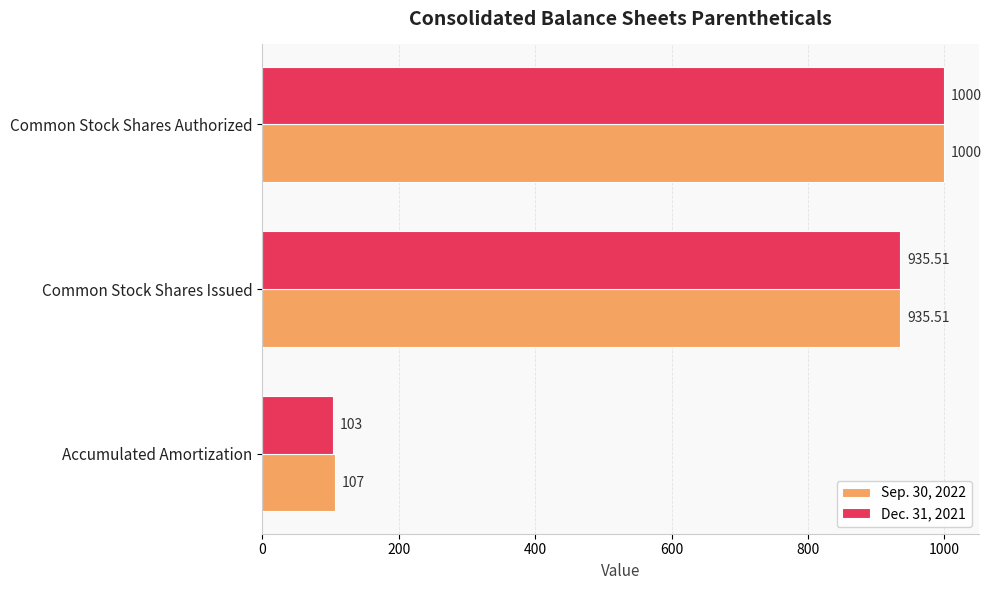

What is the difference between the maximum and minimum values in the Sep. 30, 2022 series?

893.0